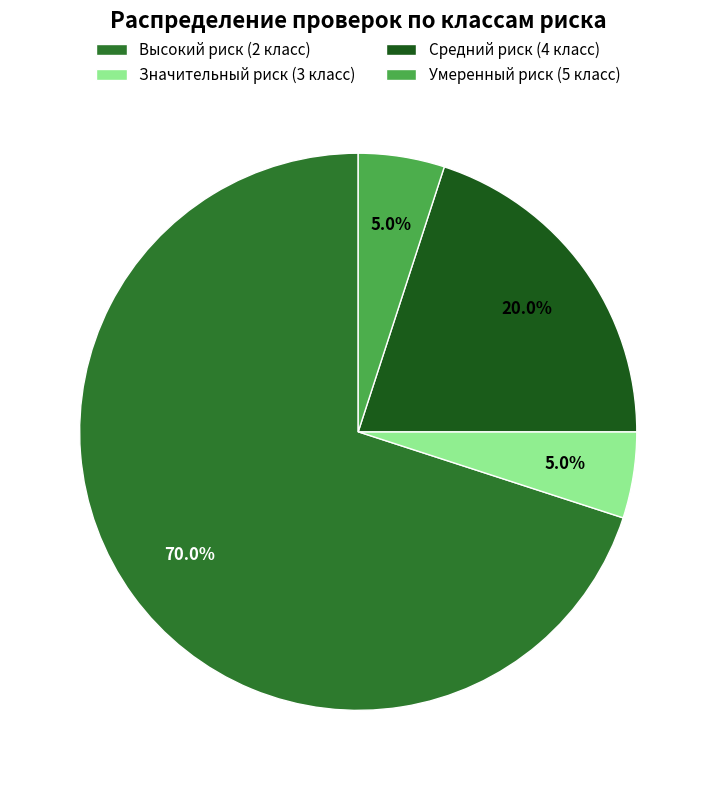

What percentage is the Средний риск (4 класс) slice, to the nearest percent?

20%